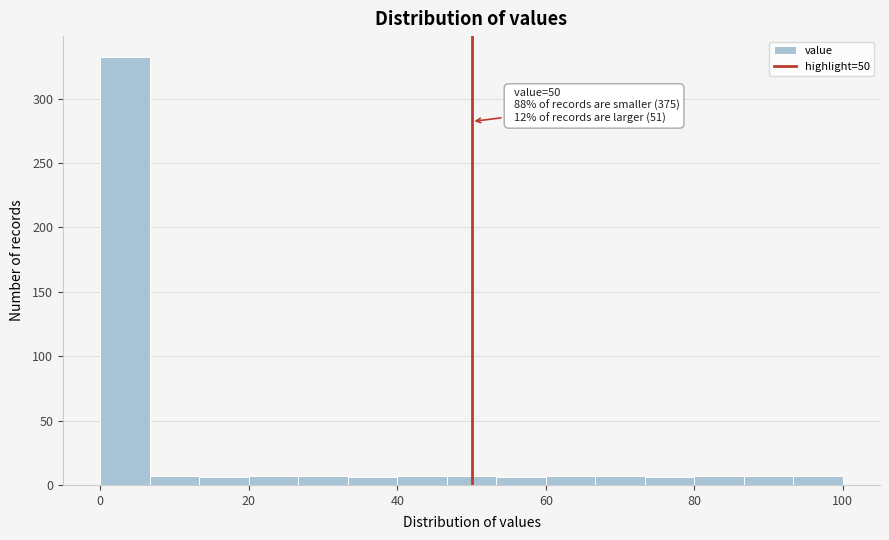

Read against the x-axis, roughly where is the centre of the tallest bar?

4